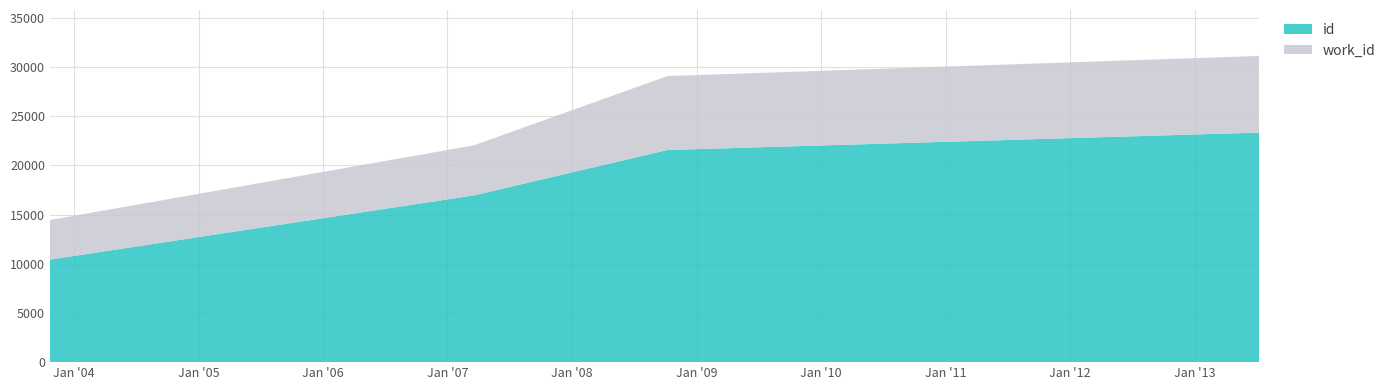

How many data points in work_id are above 7519?

1